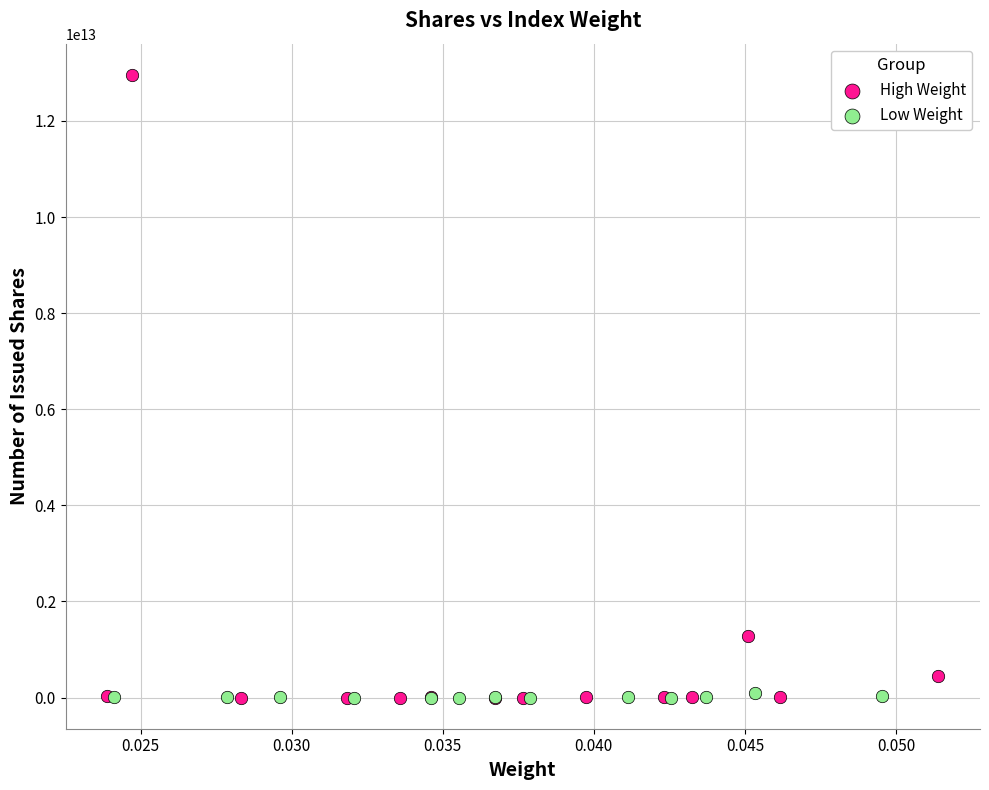

Which series has the widest spread of Y values?

High Weight